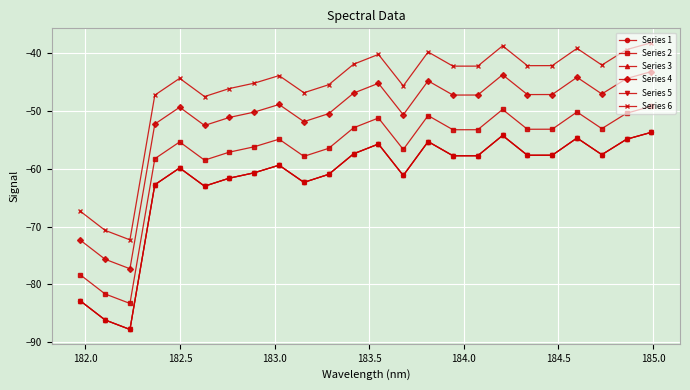

What are all the series names shown in the legend?

Series 1, Series 2, Series 3, Series 4, Series 5, Series 6